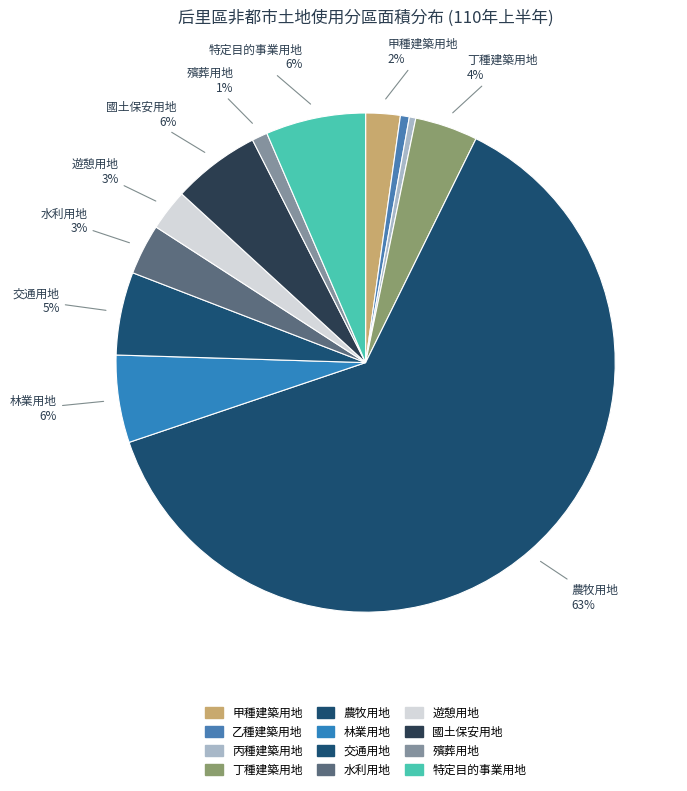

Count the number of slices in the pie.

12